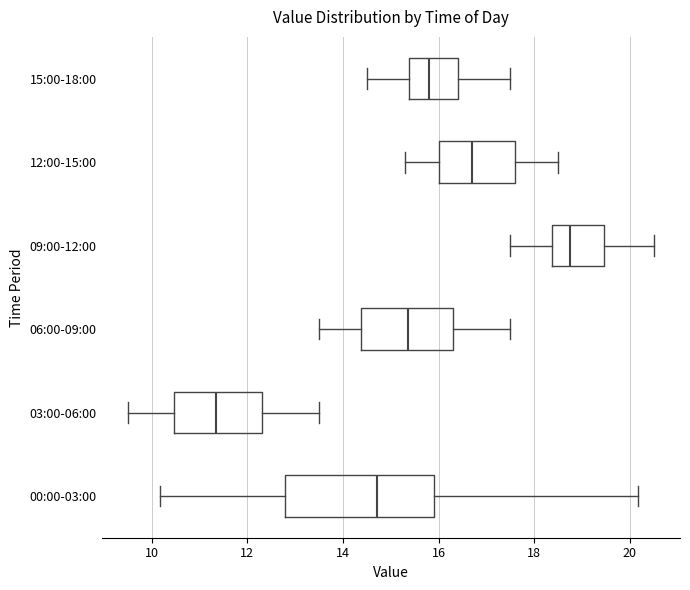

Reading bottom to top, transcribe this box plot: for each box, give where its median line is, the range the box spans, and where its two whiskers end, as read against the x-axis. The values are not printed on the chart, so give them approximately, as read against the axis.

00:00-03:00: median 14.8, box 12.8 to 15.8, whiskers 10.2 to 20.2
03:00-06:00: median 11.4, box 10.4 to 12.4, whiskers 9.6 to 13.6
06:00-09:00: median 15.4, box 14.4 to 16.4, whiskers 13.6 to 17.6
09:00-12:00: median 18.8, box 18.4 to 19.4, whiskers 17.6 to 20.6
12:00-15:00: median 16.8, box 16.0 to 17.6, whiskers 15.4 to 18.6
15:00-18:00: median 15.8, box 15.4 to 16.4, whiskers 14.6 to 17.6